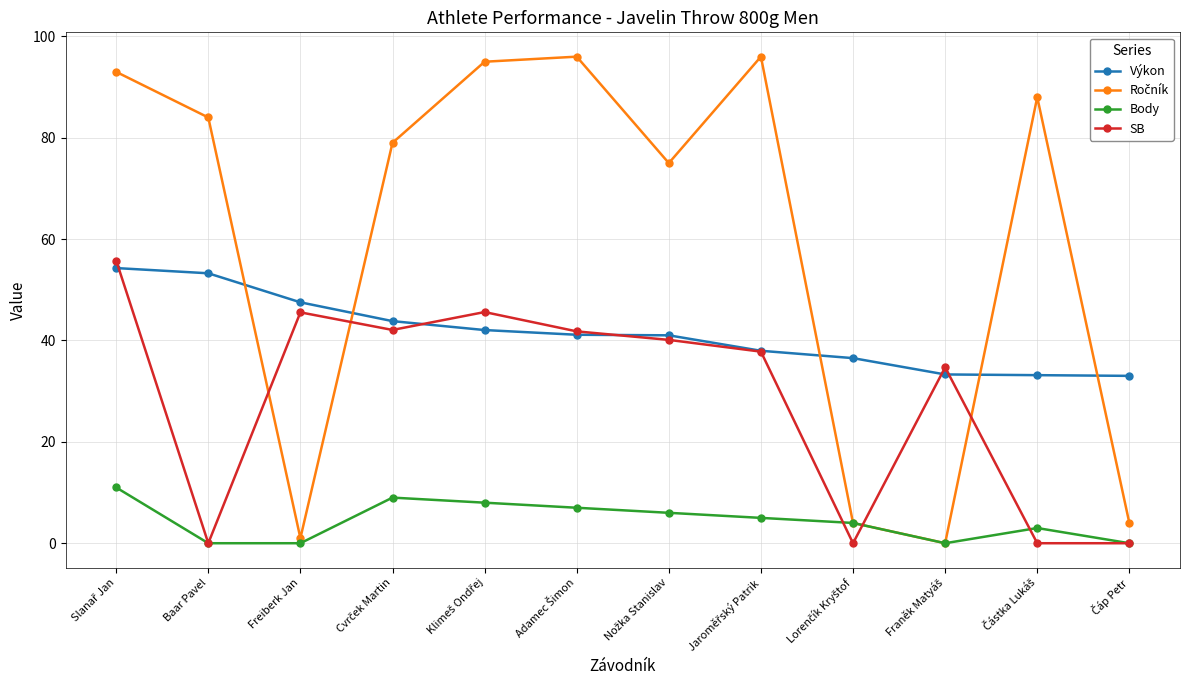

True or false: Body and Výkon intersect in this chart.

False